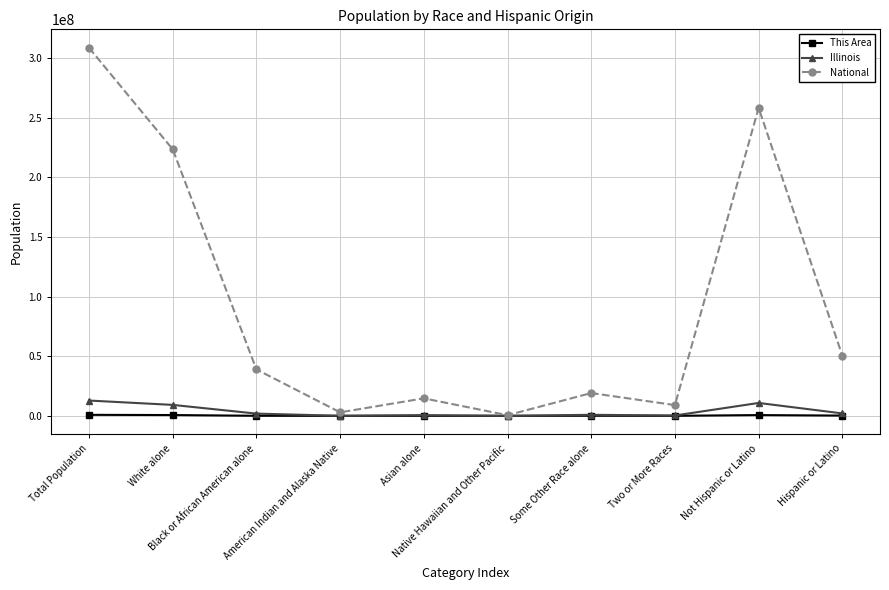

What is the approximate value of Illinois at American Indian and Alaska Native, to the nearest 50?

43950